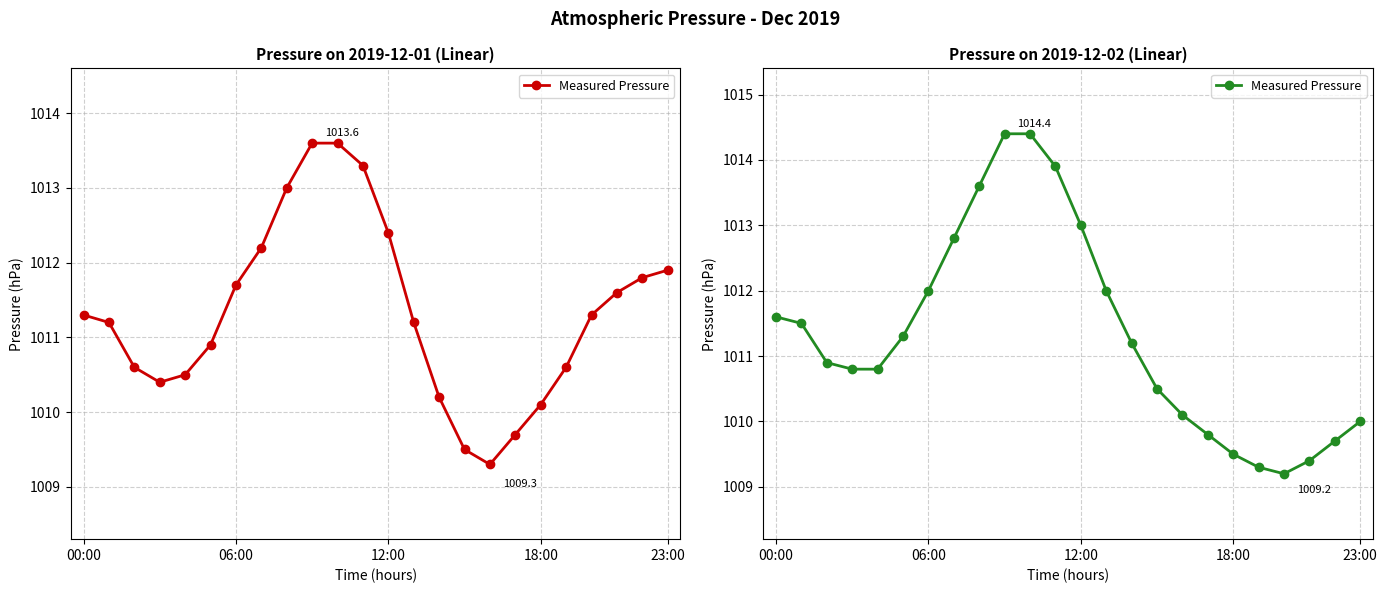

True or false: the data has more than 2 interior local peaks.

False